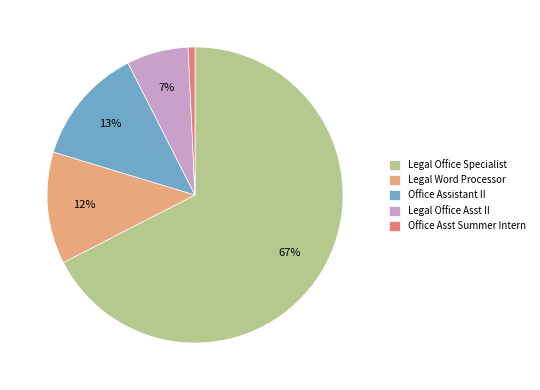

Count the number of slices in the pie.

5